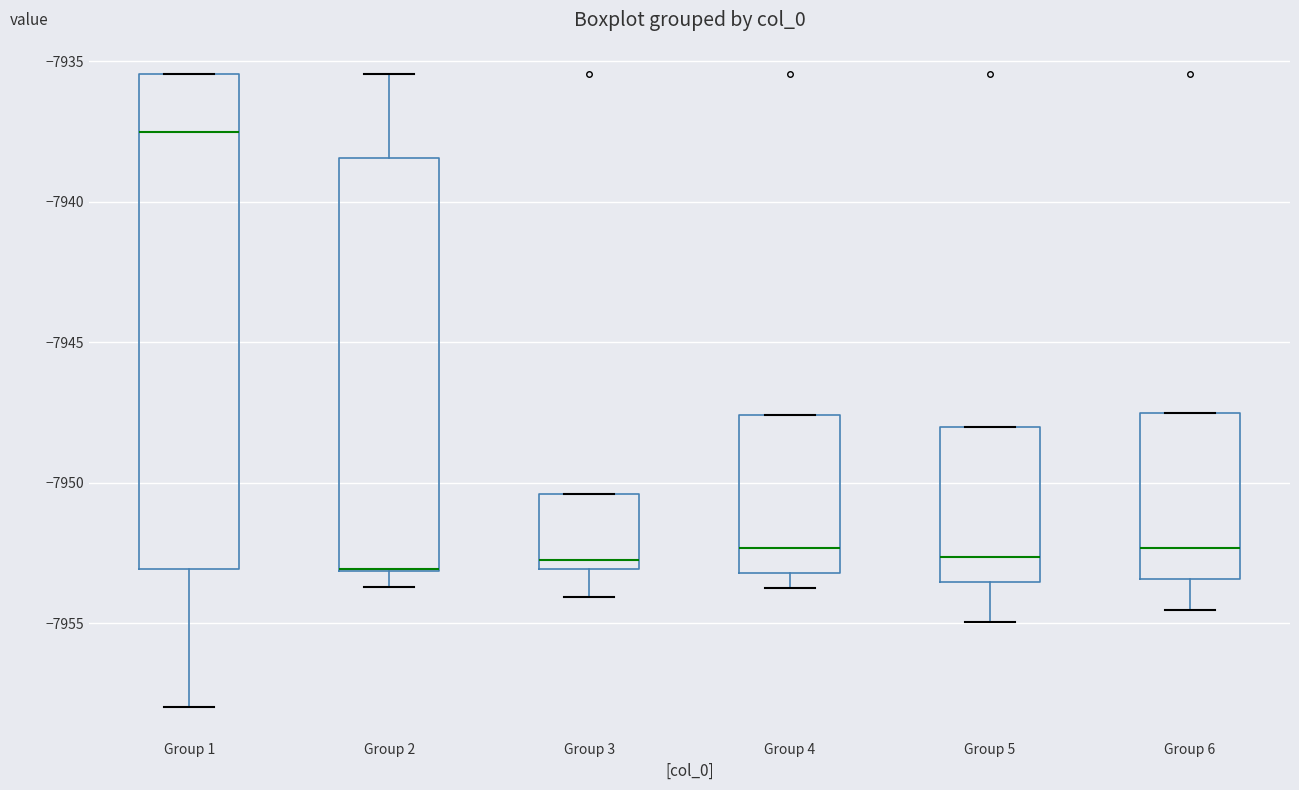

Which box is the tallest, from its lower edge to its upper edge?

Group 1